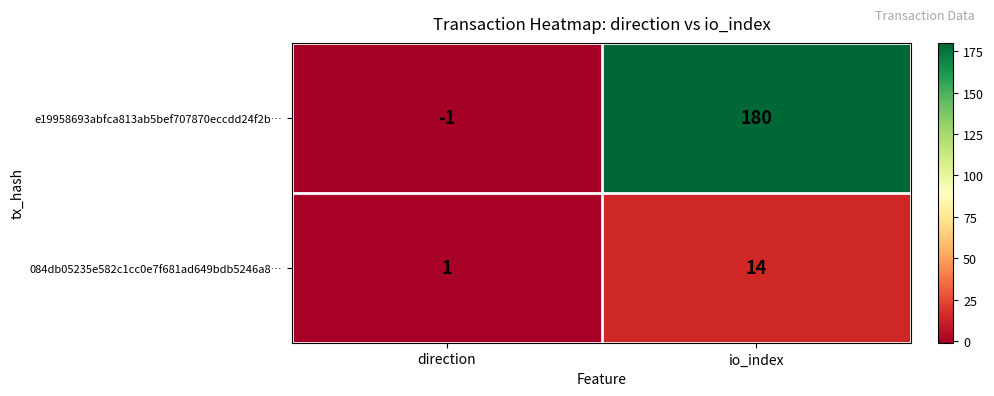

Count the number of categories in the chart.

2